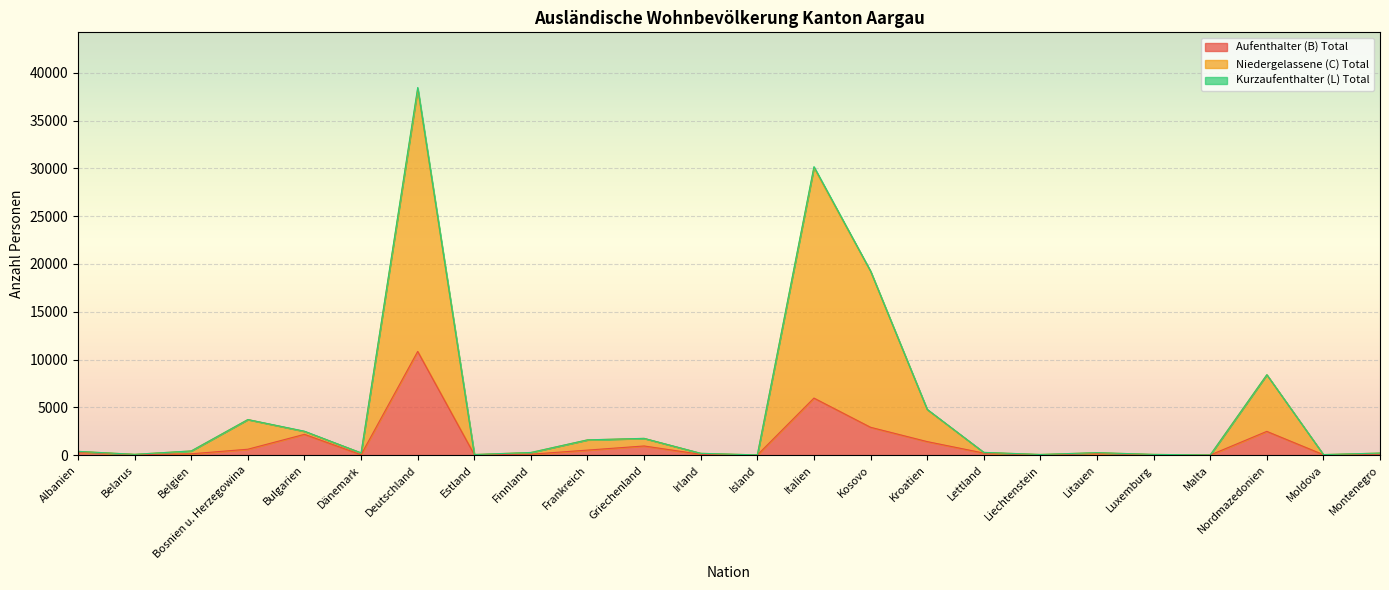

Between Albanien and Estland, which is larger?

Albanien